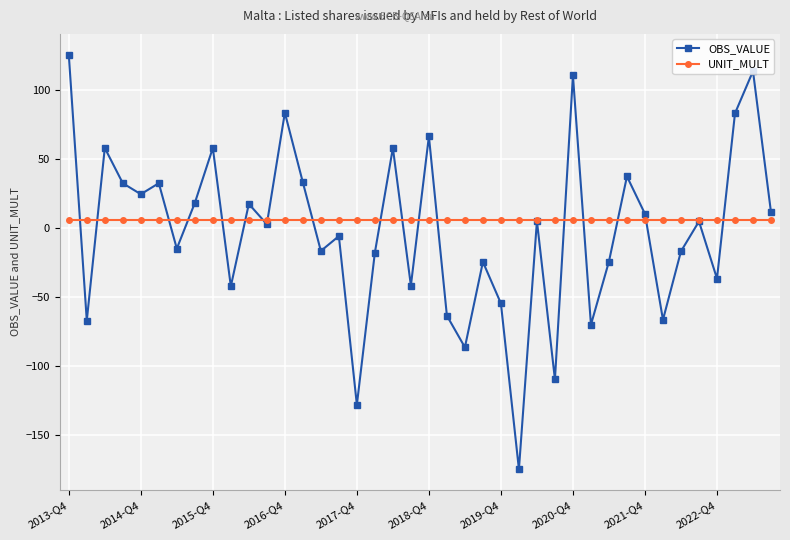

How many interior local peaks does the OBS_VALUE series have?

14